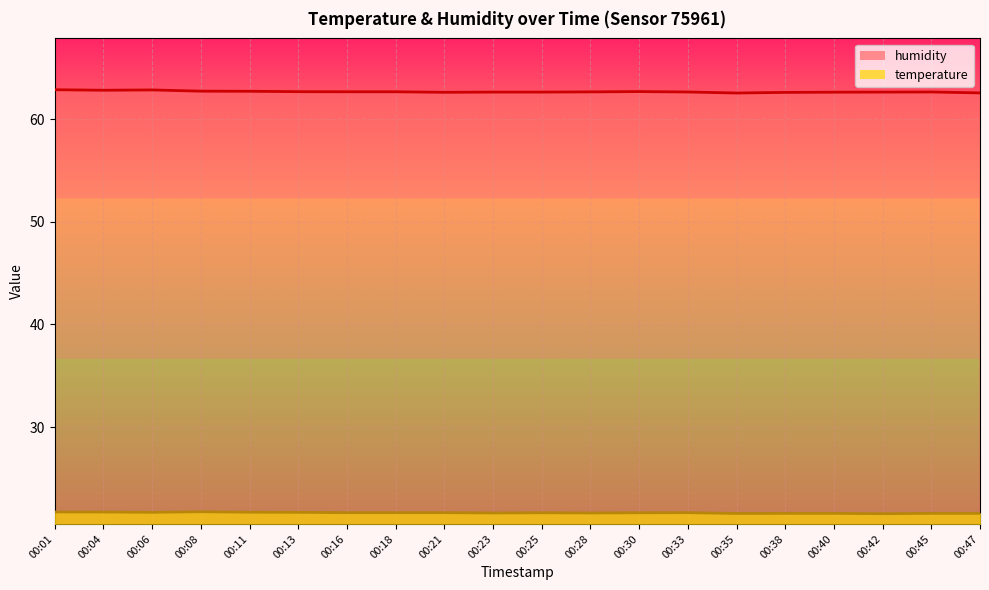

What is the value of the humidity point at the 9th from the left?

62.6